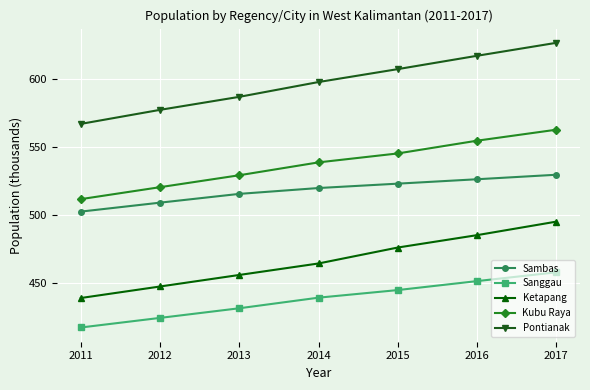

How many categories are shown in the chart?

7